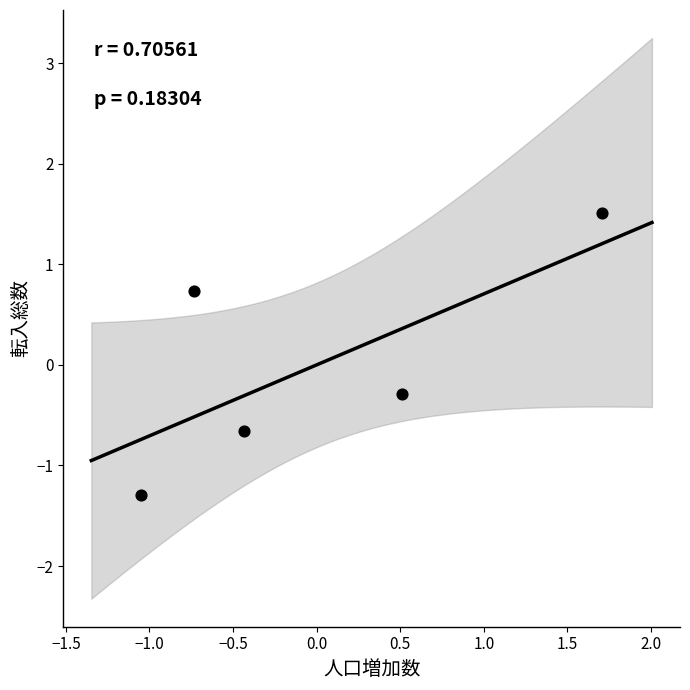

What is the range of Y values (max minus min)?

2.8